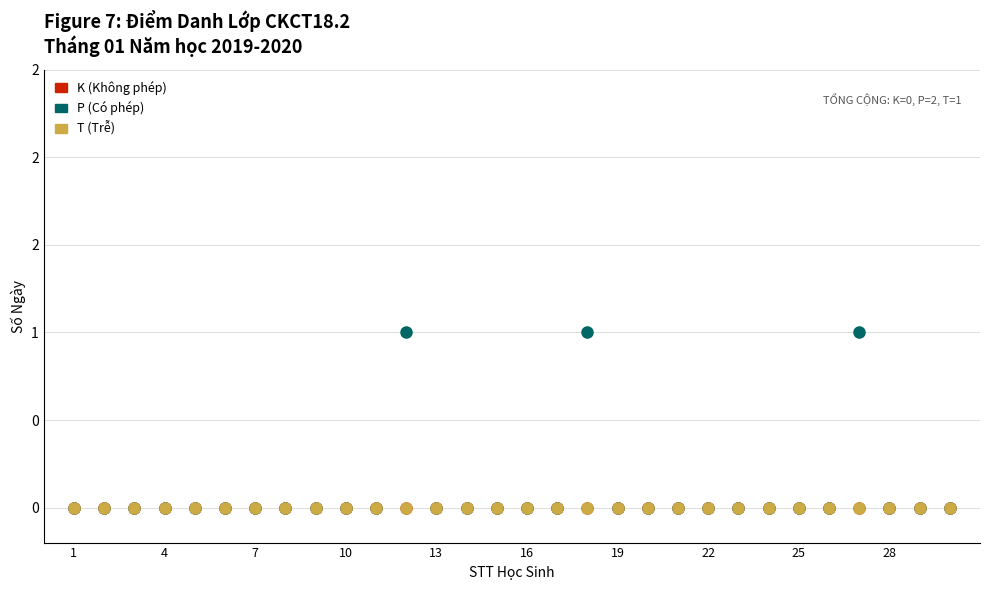

Where is T (Trễ) nearest to the value 0?

1